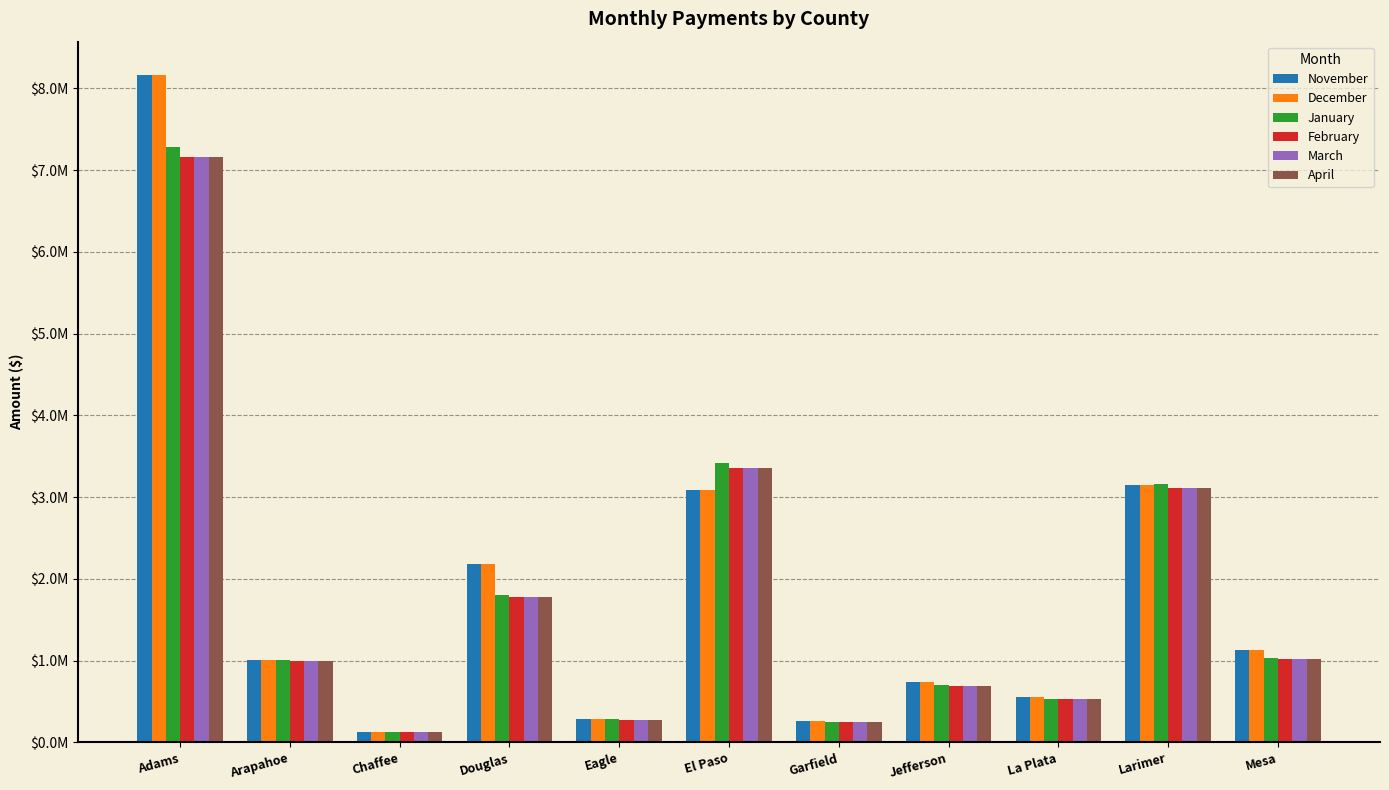

What is the approximate value of April at Eagle?

276717.6